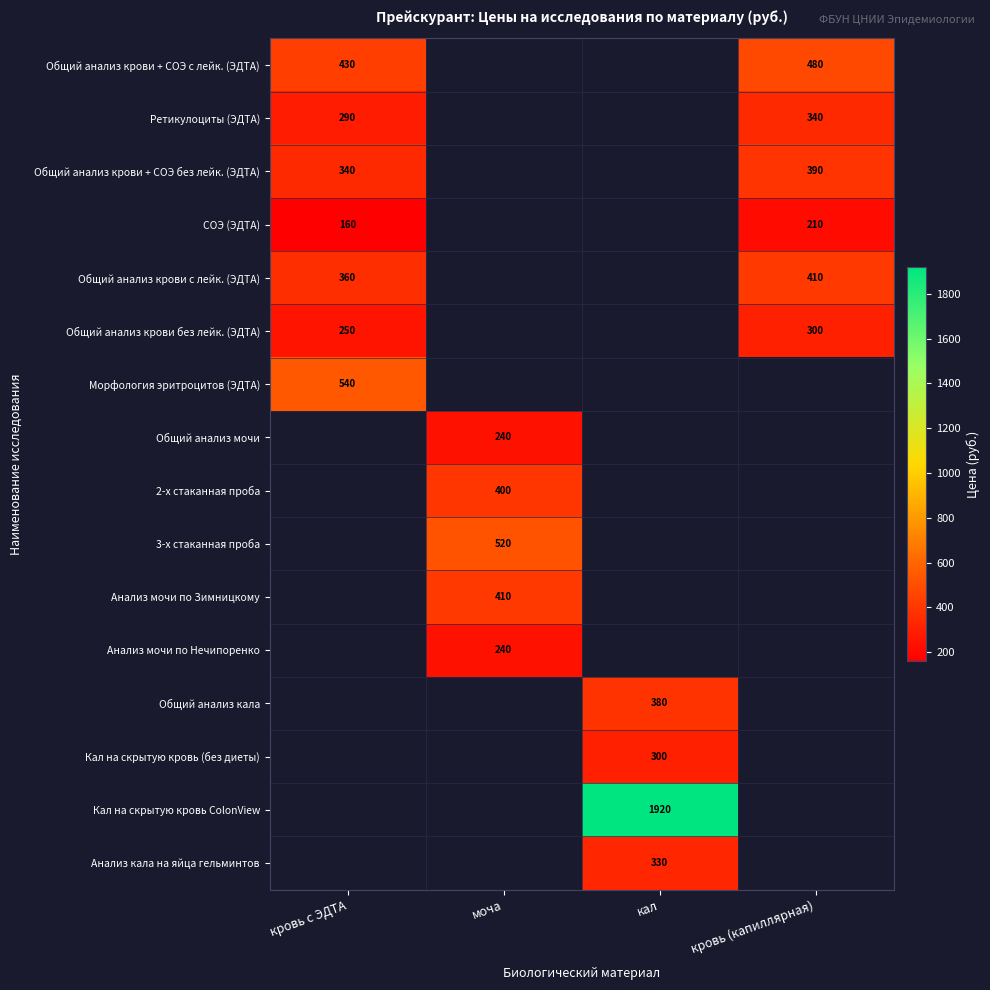

Is it true that Морфология эритроцитов (ЭДТА) equals 713 at кровь с ЭДТА?

False